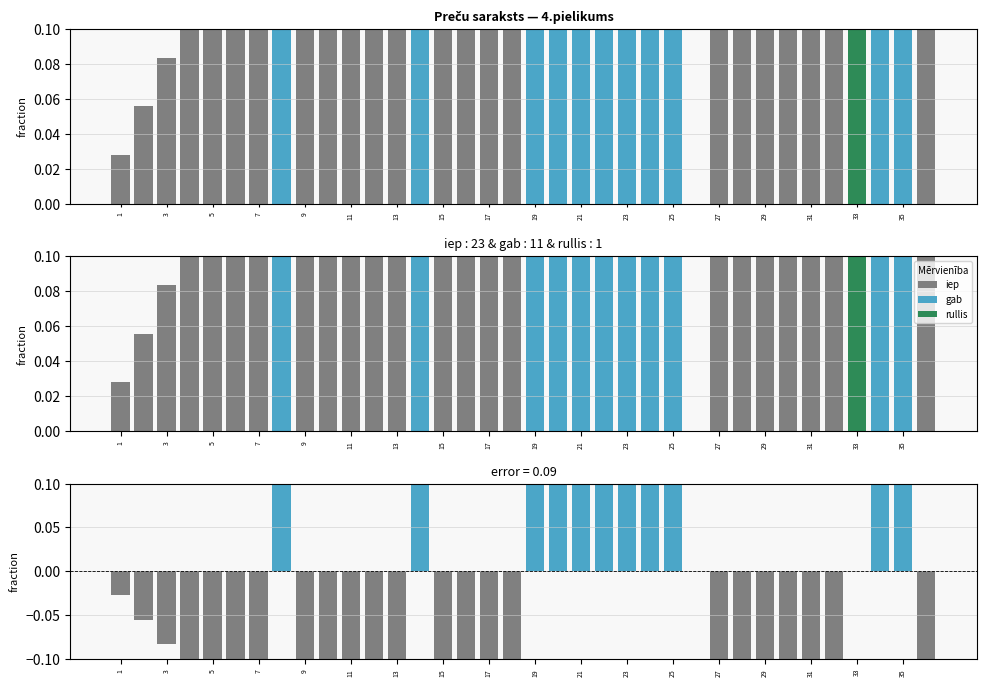

Rank the series by their maximum value, from highest to lowest.

iep, gab, difference (gab - iep), rullis